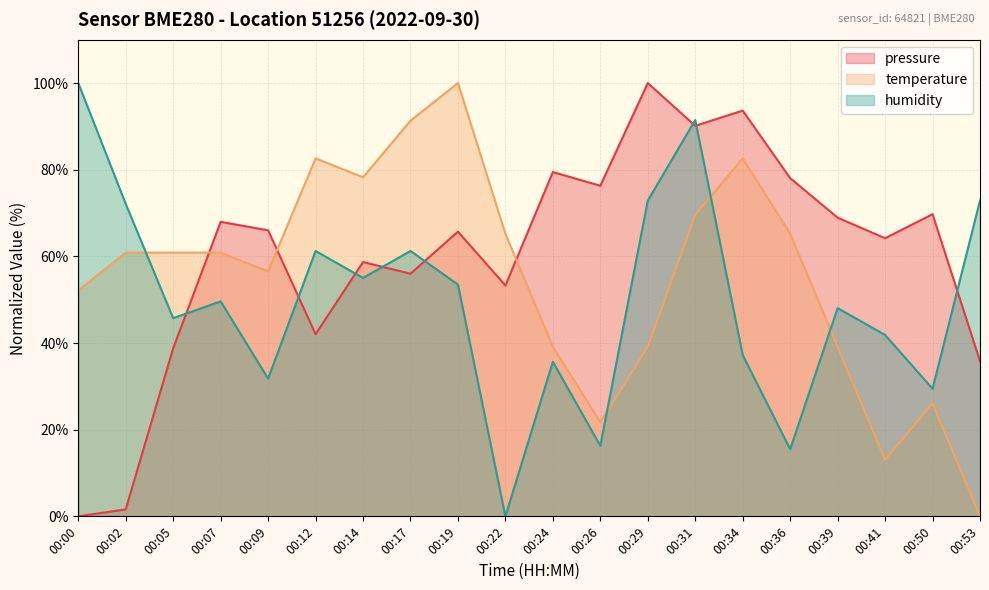

Between which two adjacent categories do humidity and pressure first intersect?

00:05 and 00:07